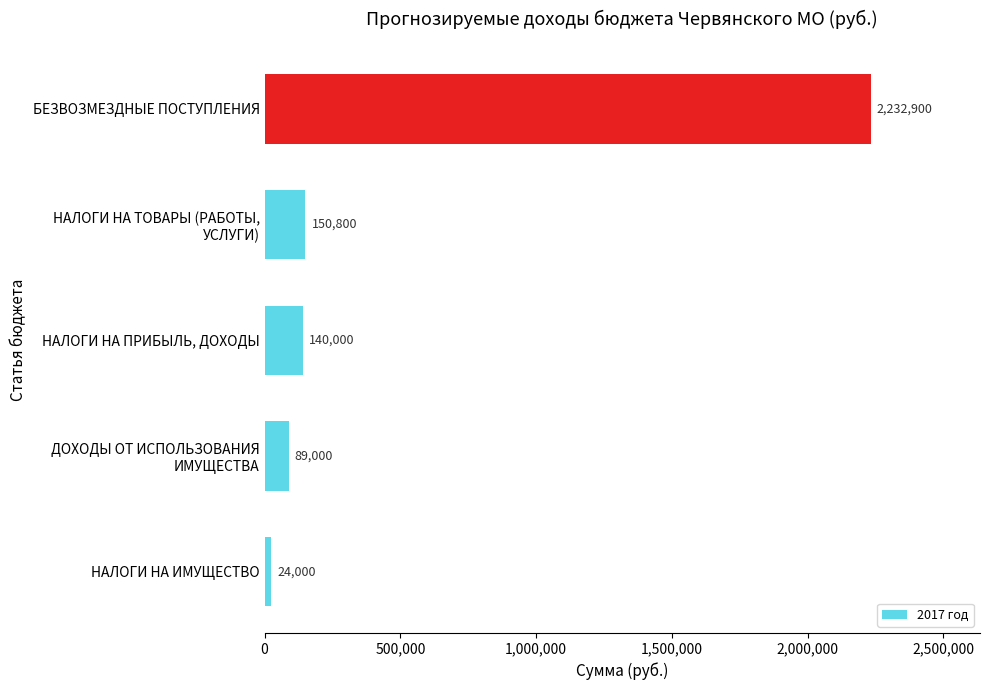

List the labels in order of value, smallest first.

НАЛОГИ НА ИМУЩЕСТВО, ДОХОДЫ ОТ ИСПОЛЬЗОВАНИЯ
ИМУЩЕСТВА, НАЛОГИ НА ПРИБЫЛЬ, ДОХОДЫ, НАЛОГИ НА ТОВАРЫ (РАБОТЫ,
УСЛУГИ), БЕЗВОЗМЕЗДНЫЕ ПОСТУПЛЕНИЯ